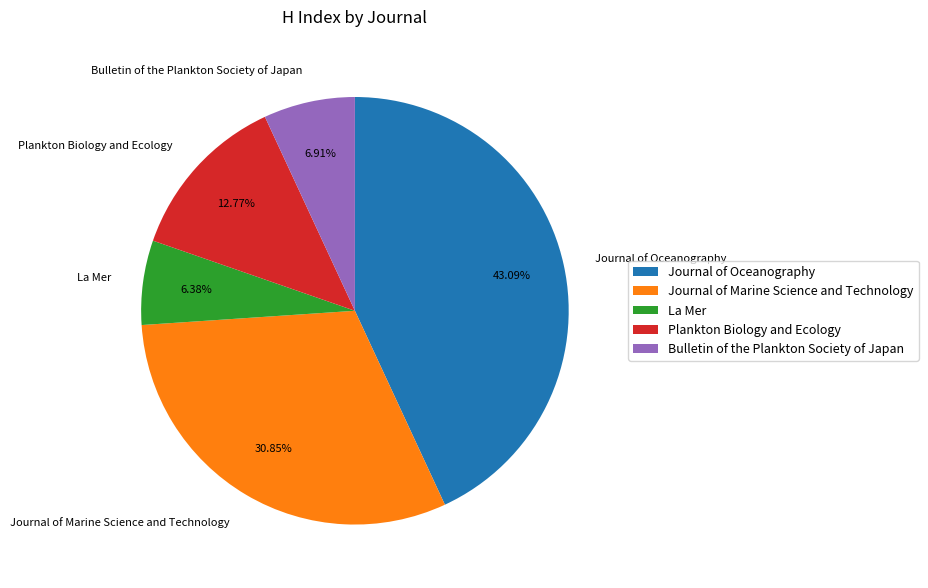

Which slice is the smallest?

La Mer